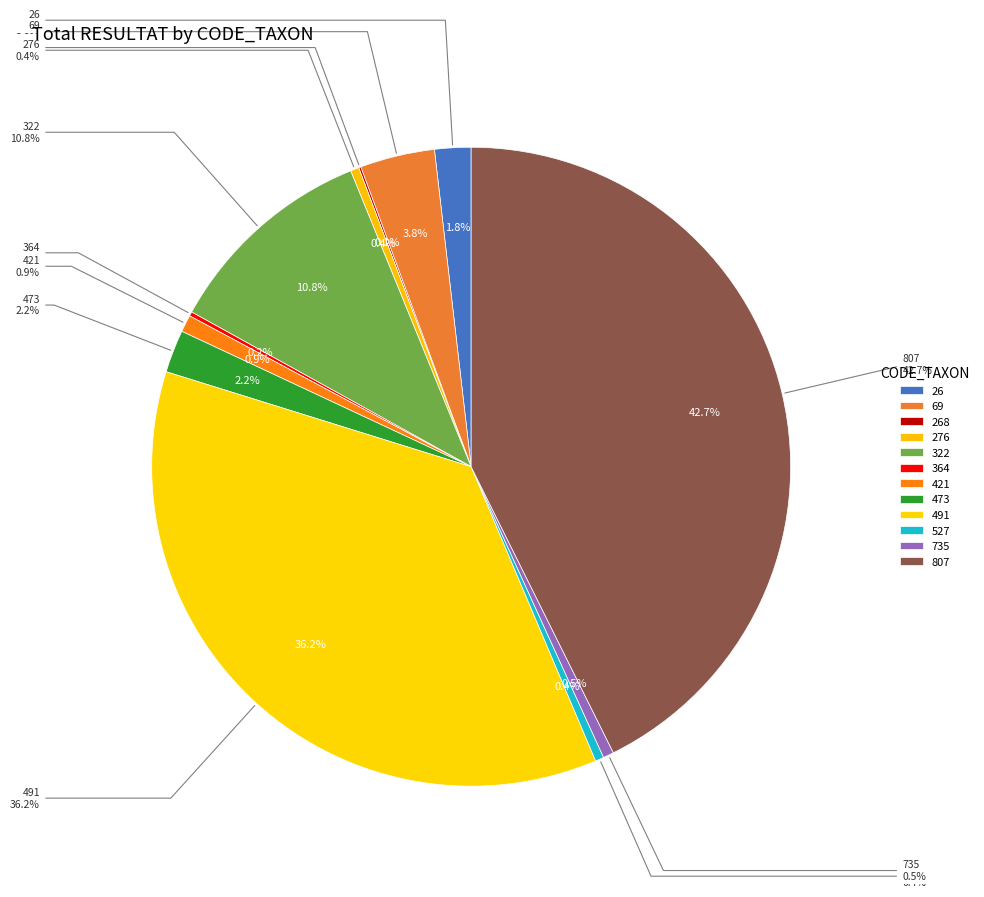

Is there a majority slice in this chart?

No